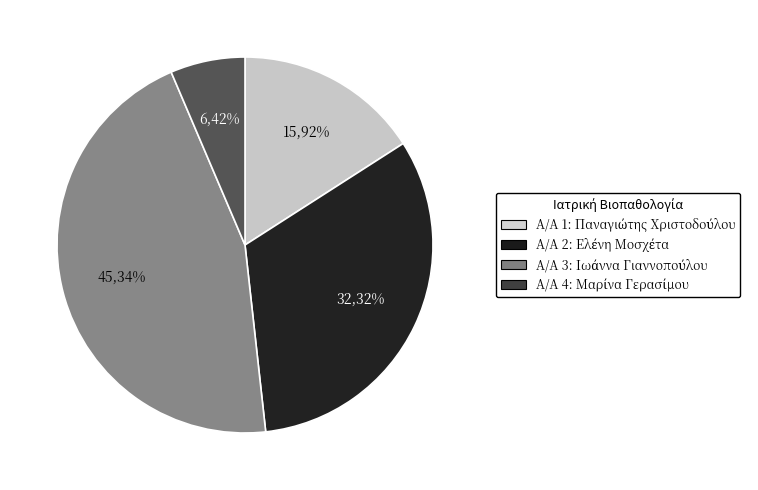

To the nearest percent, what portion does 2 represent?

32%